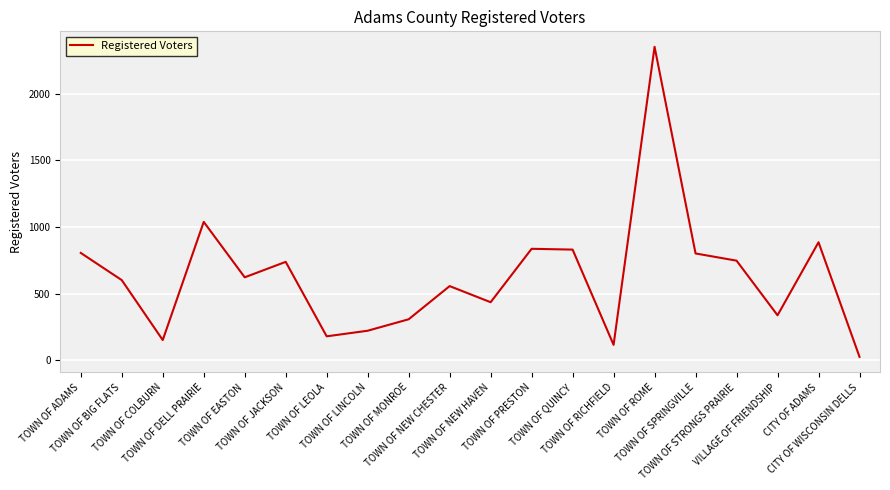

How many points are higher than both their immediate neighbors (excluding endpoints)?

6